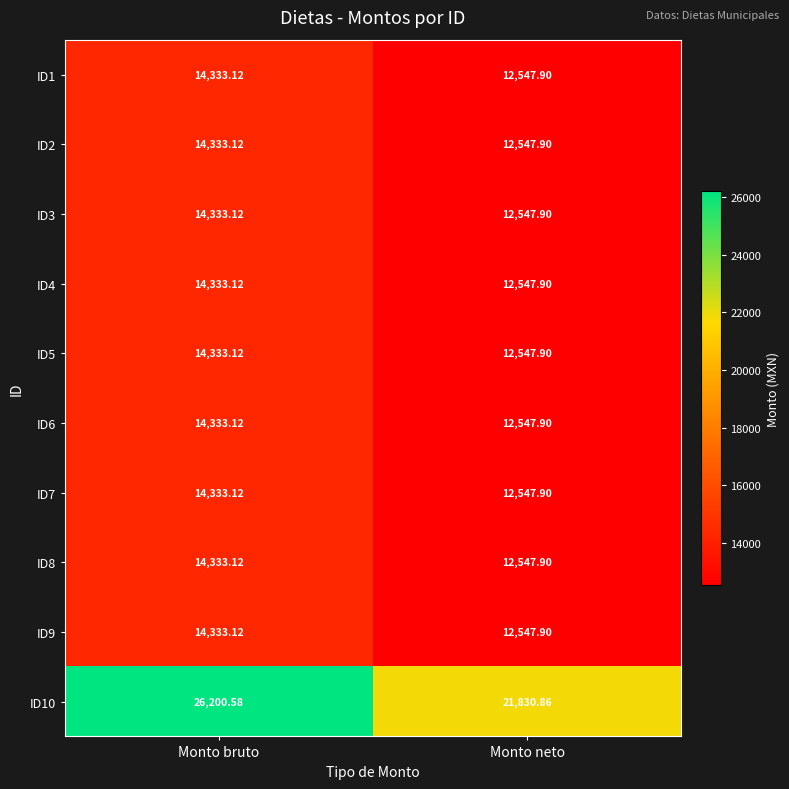

Where is ID10 nearest to the value 24015?

Monto neto